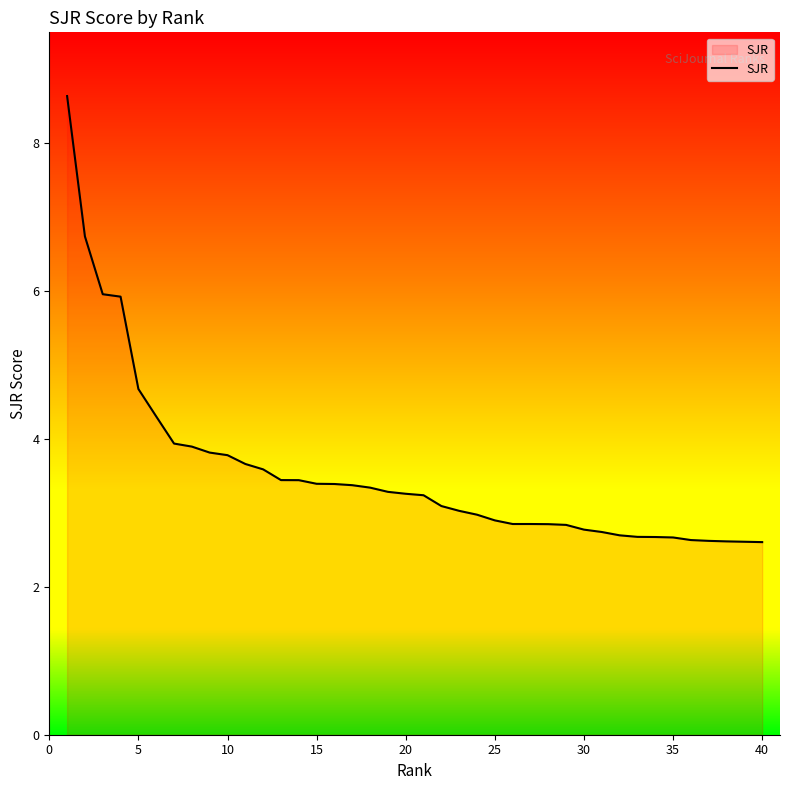

What is the minimum value shown in the chart?

2.6